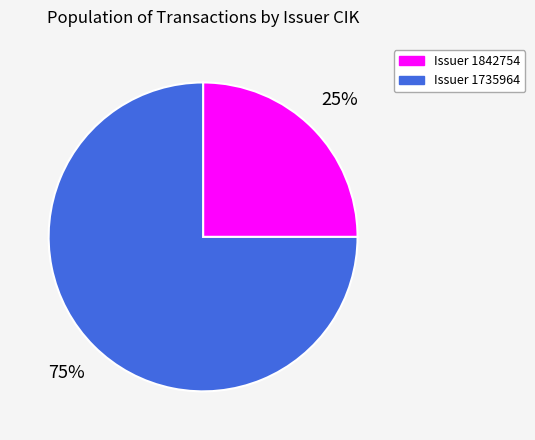

Is there any slice that represents more than half of the pie?

Yes